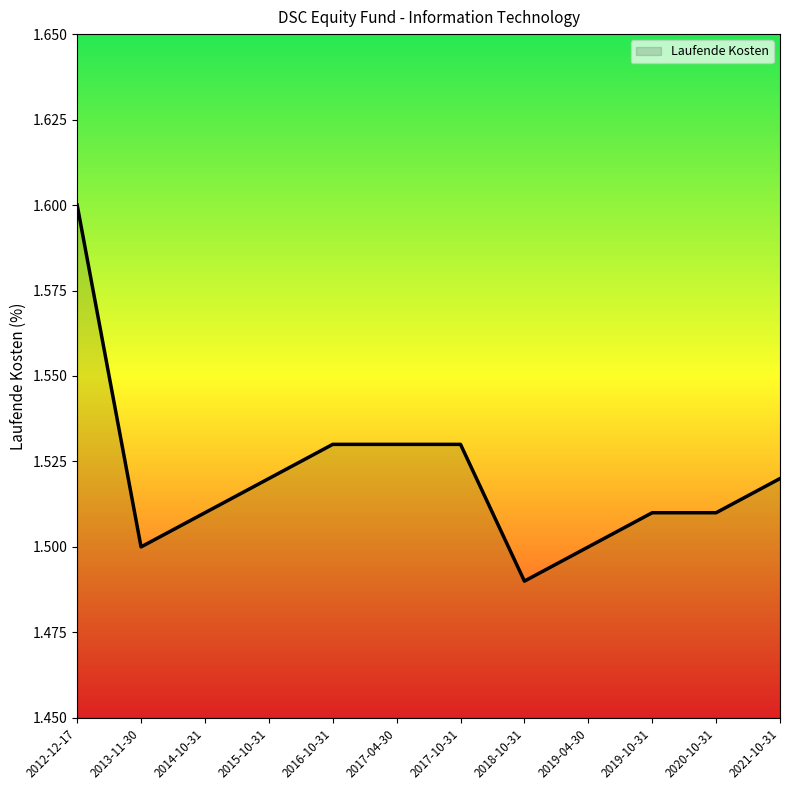

What is the ratio of the value at 2019-04-30 to the value at 2015-10-31?

1.0